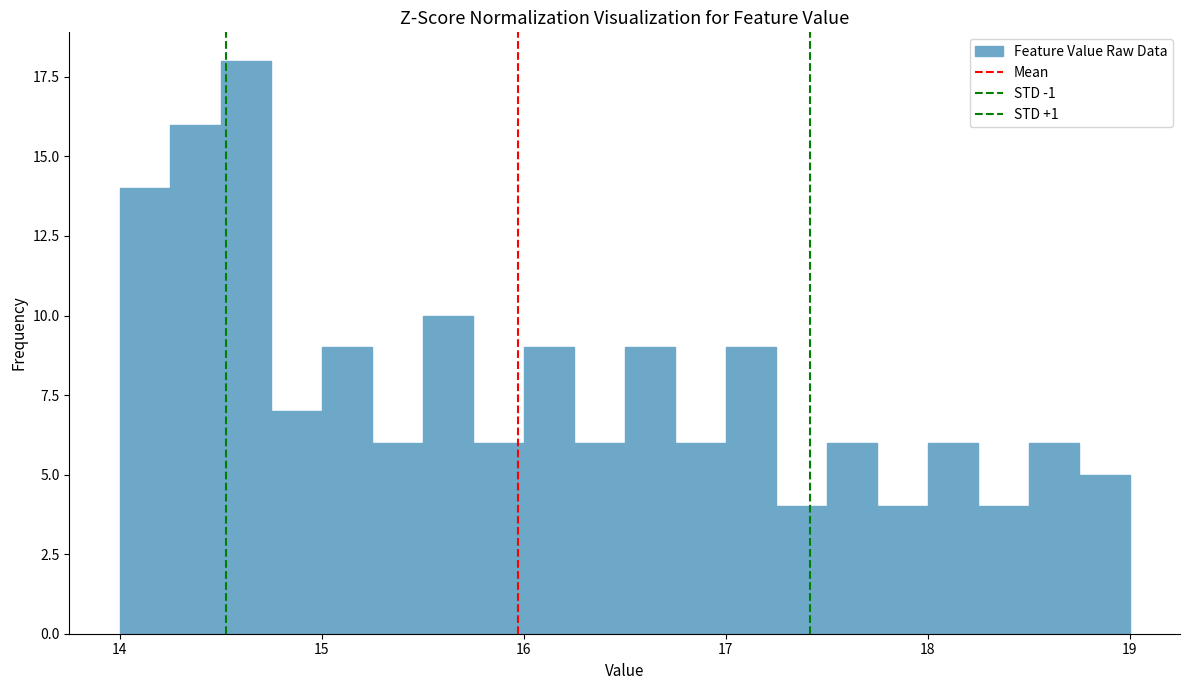

Read against the x-axis, roughly where is the centre of the tallest bar?

14.6